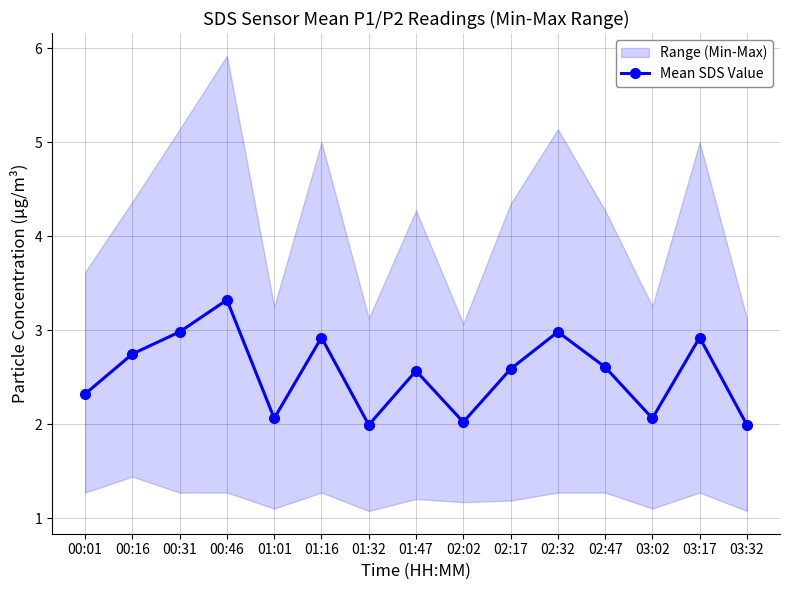

What is the ratio of the value at 00:01 to the value at 02:32?

0.8